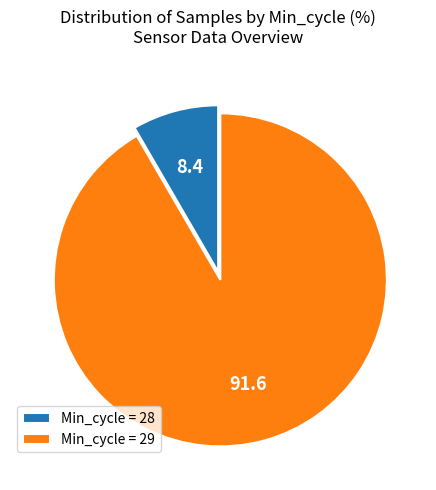

Do Min_cycle = 29 and Min_cycle = 28 together represent more than half of the pie?

Yes